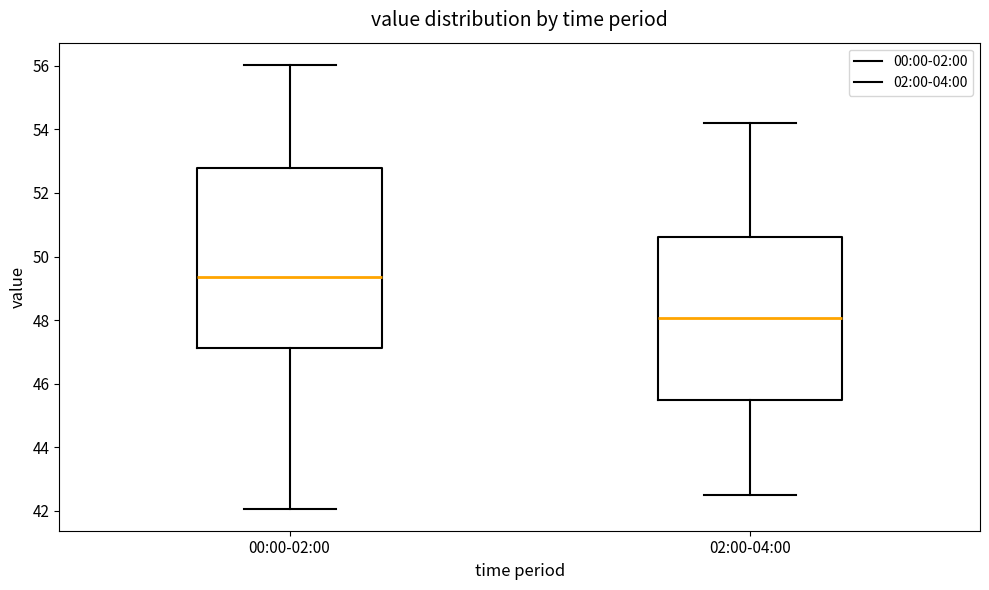

Reading left to right, transcribe this box plot: for each box, give where its median line is, the range the box spans, and where its two whiskers end, as read against the y-axis. The values are not printed on the chart, so give them approximately, as read against the axis.

00:00-02:00: median 49.4, box 47.2 to 52.8, whiskers 42.0 to 56.0
02:00-04:00: median 48.0, box 45.4 to 50.6, whiskers 42.6 to 54.2